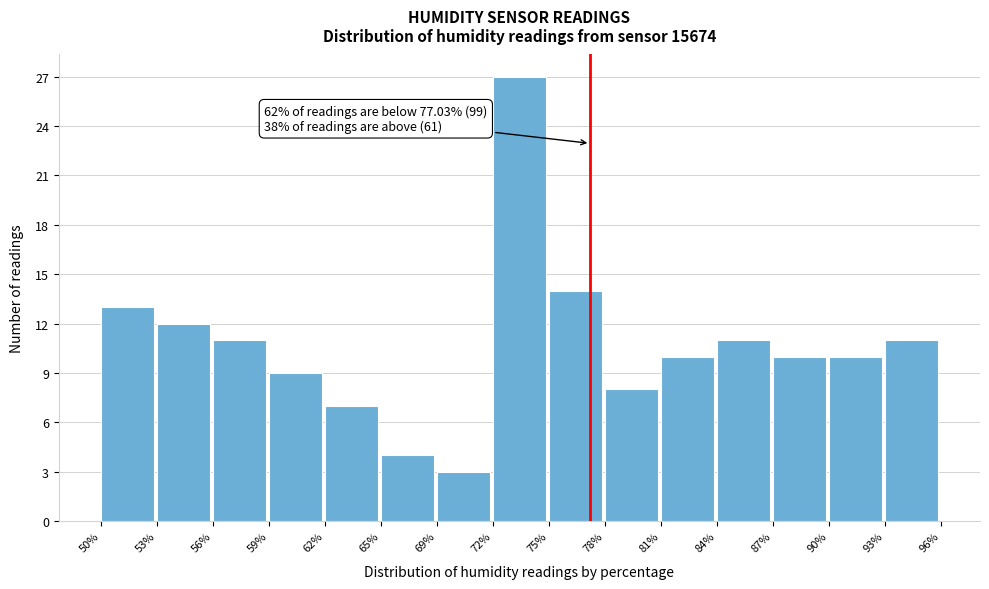

Over which range of the x-axis is the bar tallest?

72% to 75%